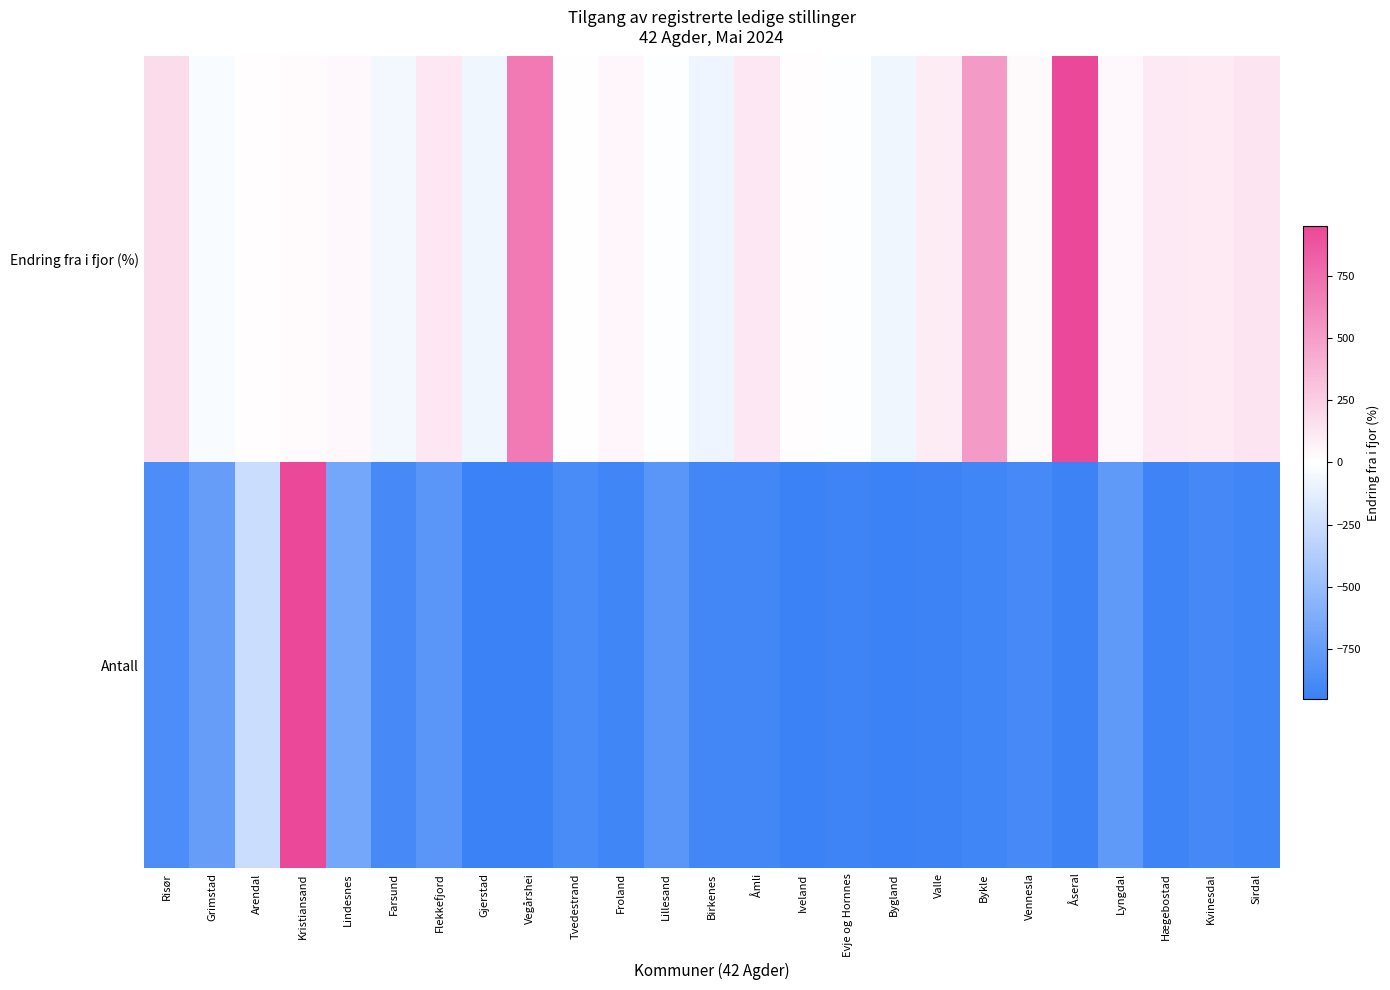

The value at Lyngdal is 0.5. True or false?

True